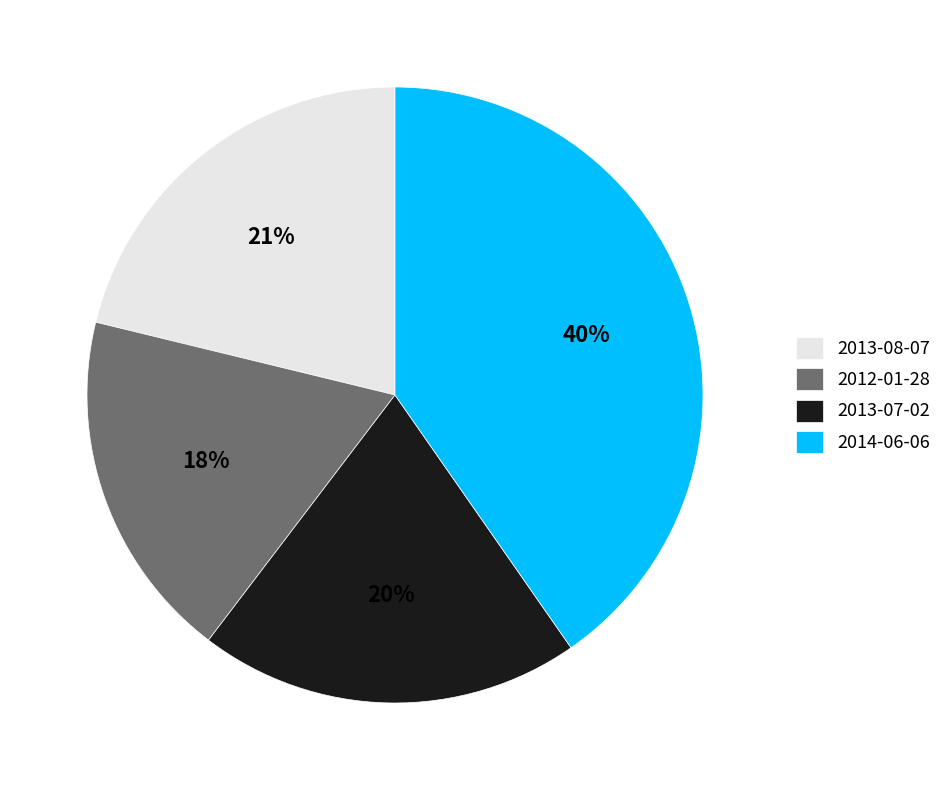

To the nearest percent, what is the combined percentage of 2014-06-06 and 2012-01-28?

59%